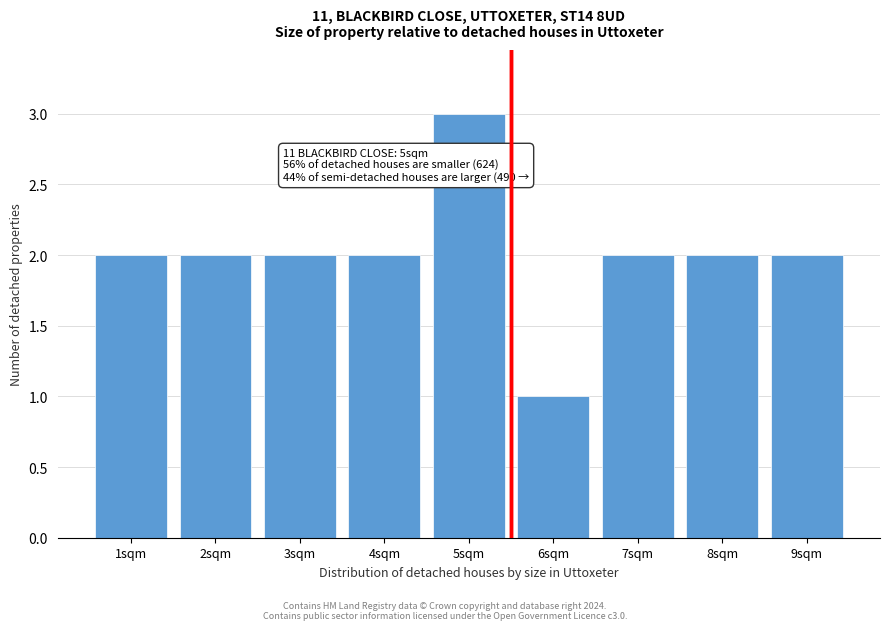

Reading right to left, extract all data points from this chart.

2	2	2	1	3	2	2	2	2